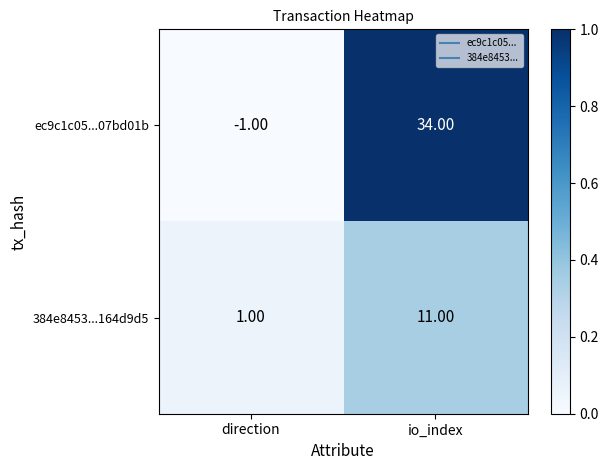

What is the sum of all 384e8453...164d9d5 values?

12